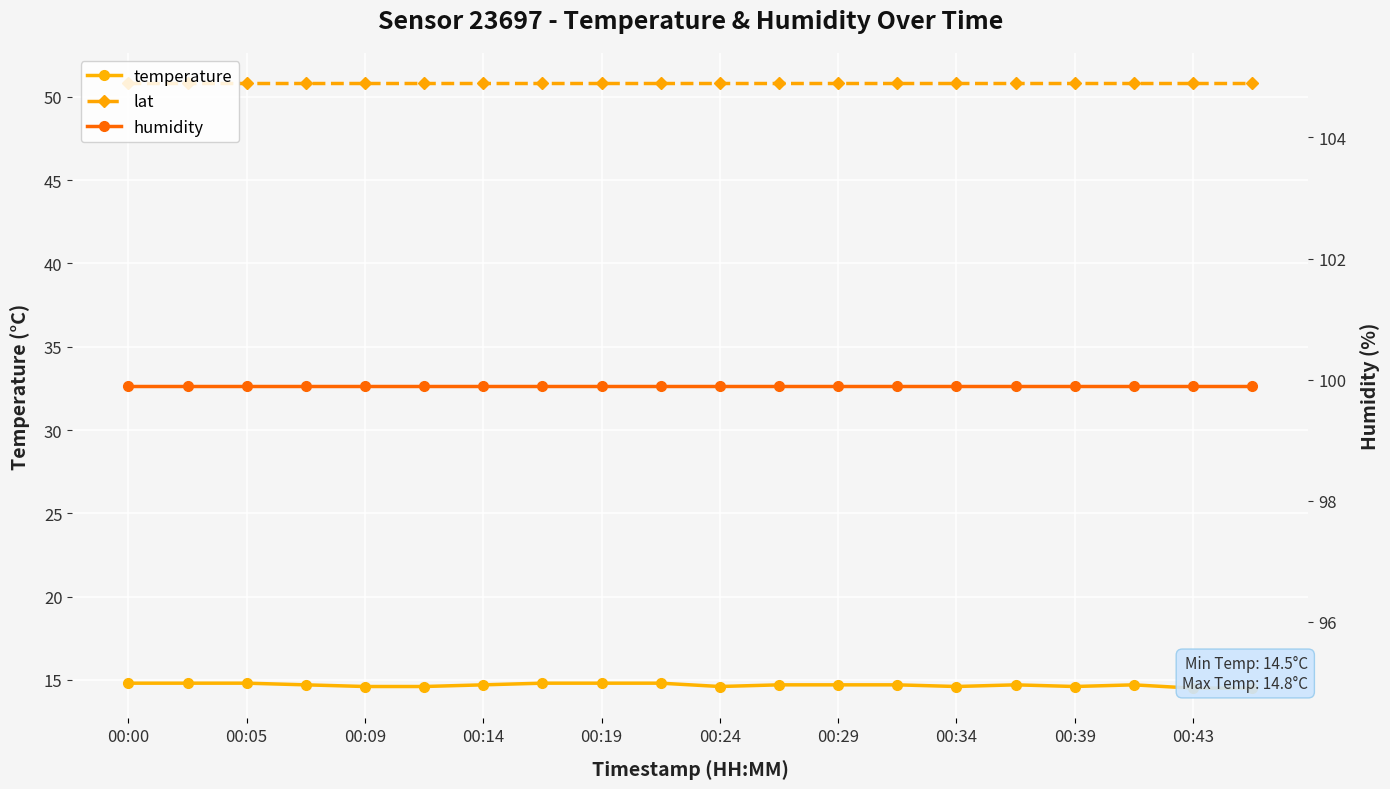

What value does the humidity series have at 00:19?

99.9